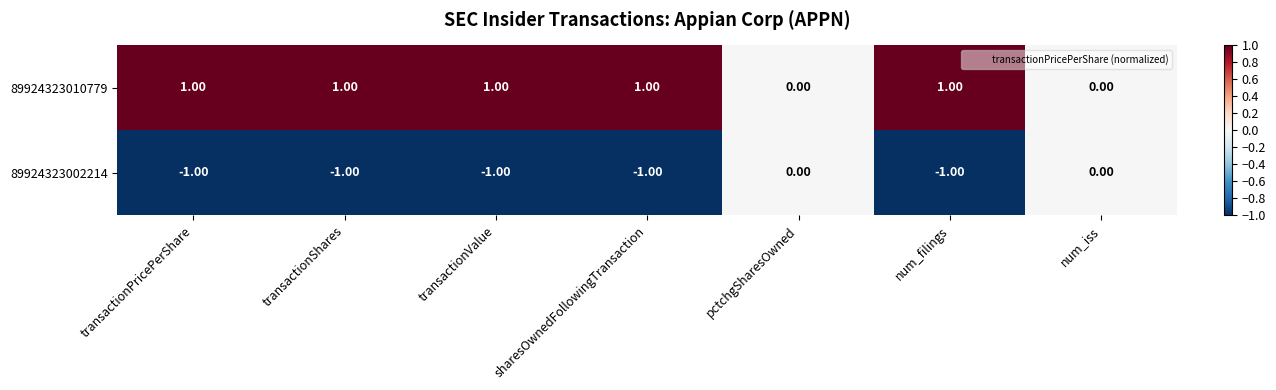

What is the sum of all 89924323010779 values?

5